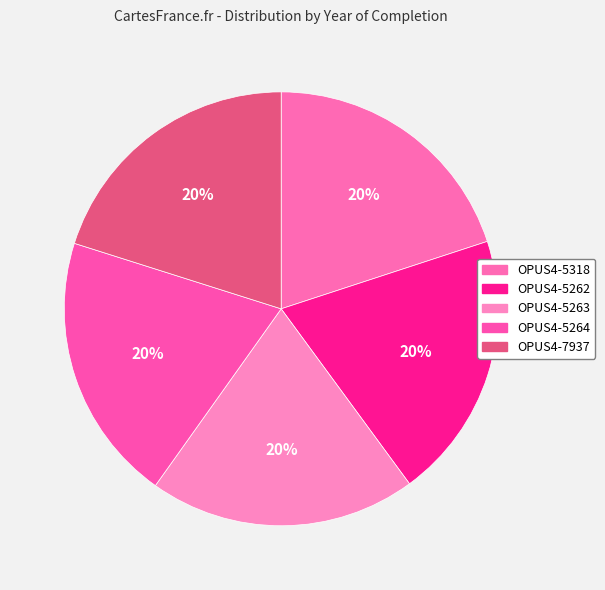

True or false: OPUS4-5262 accounts for 20% of the total.

True